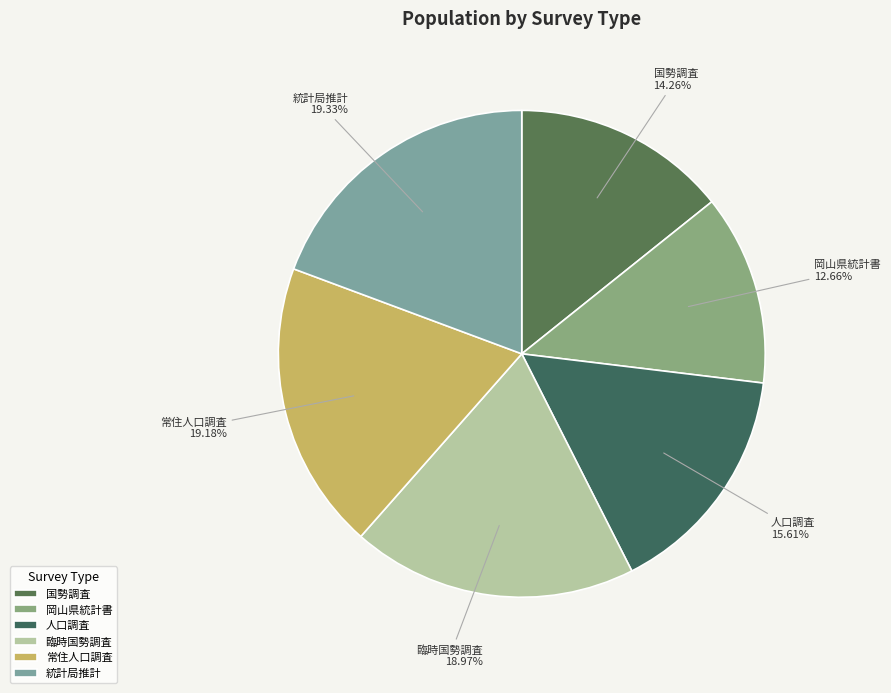

To the nearest percent, what is the average slice percentage?

17%